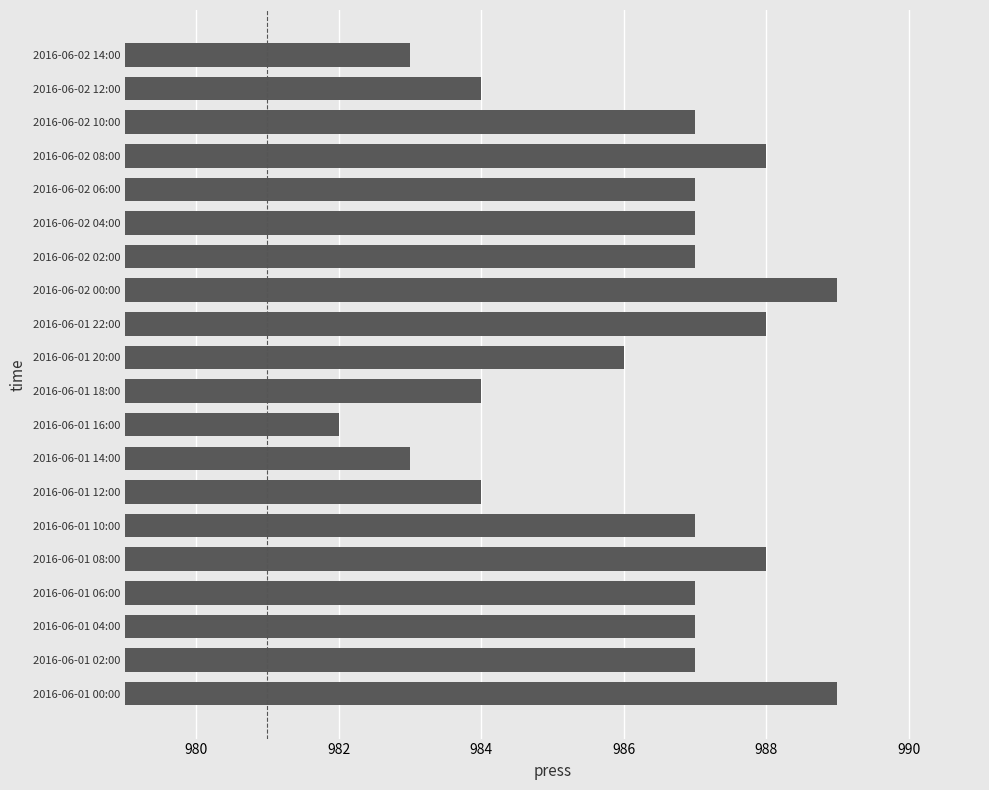

Does the chart contain any negative values?

No